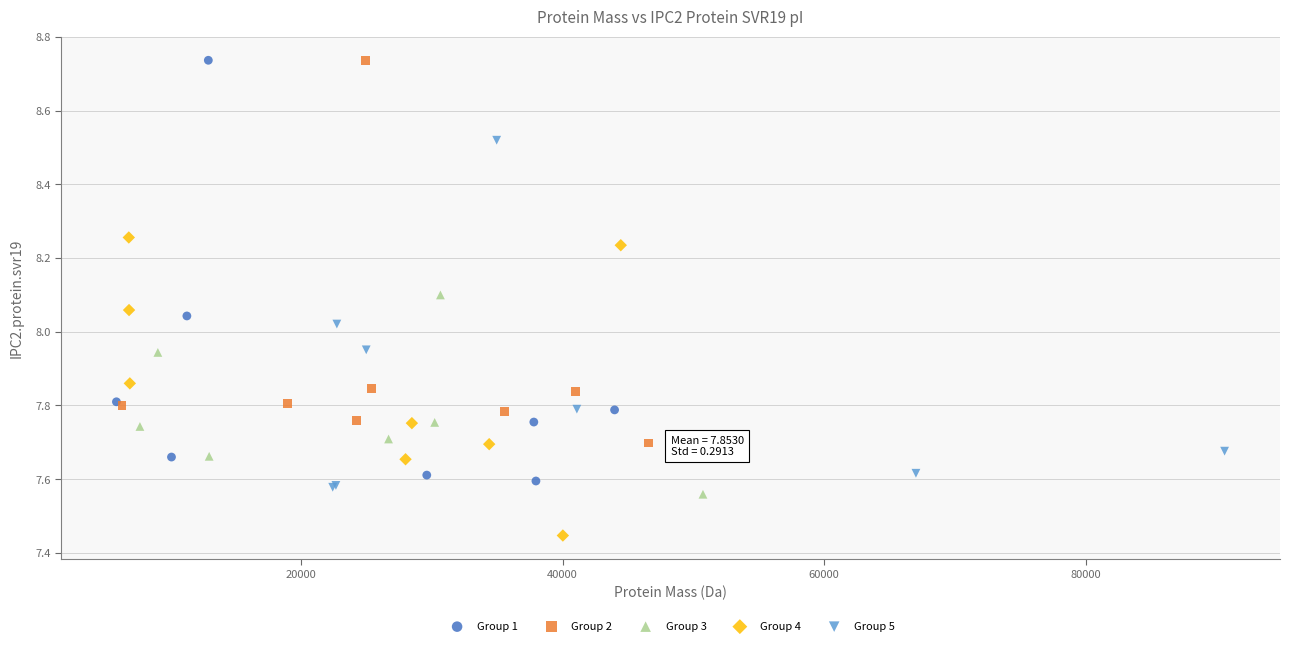

Which series has the widest spread of Y values?

Group 1